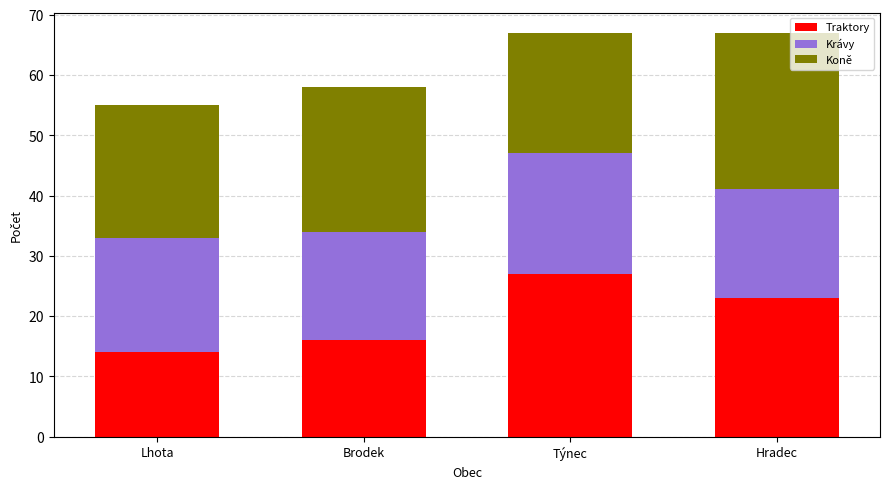

Reading right to left, what are the values for Traktory?

Hradec=23	Týnec=27	Brodek=16	Lhota=14